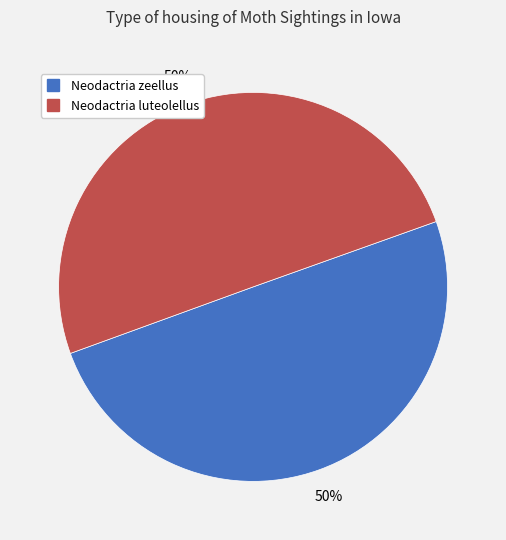

Count the number of slices in the pie.

2